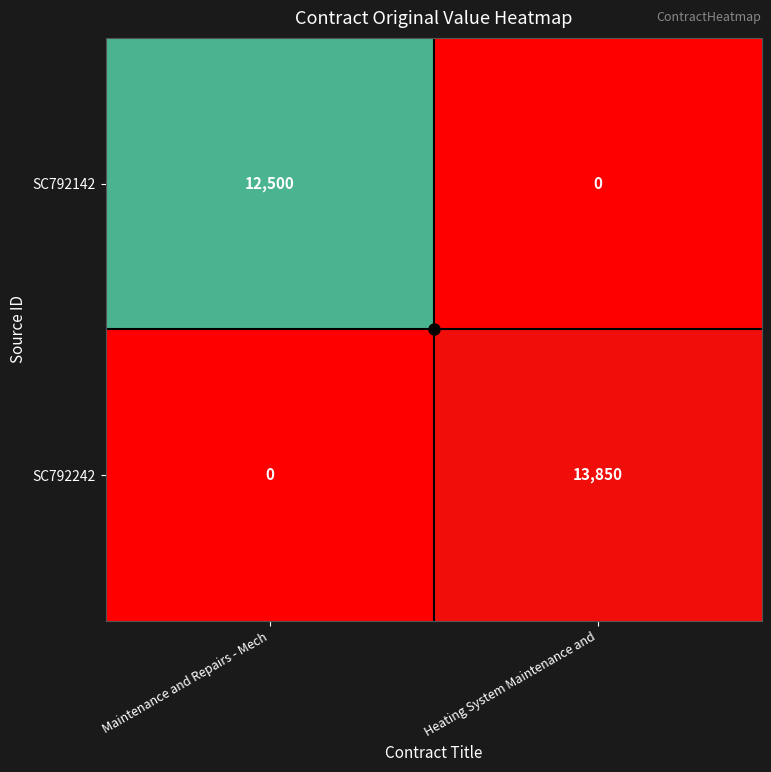

Which series has the largest total across all categories?

SC792242